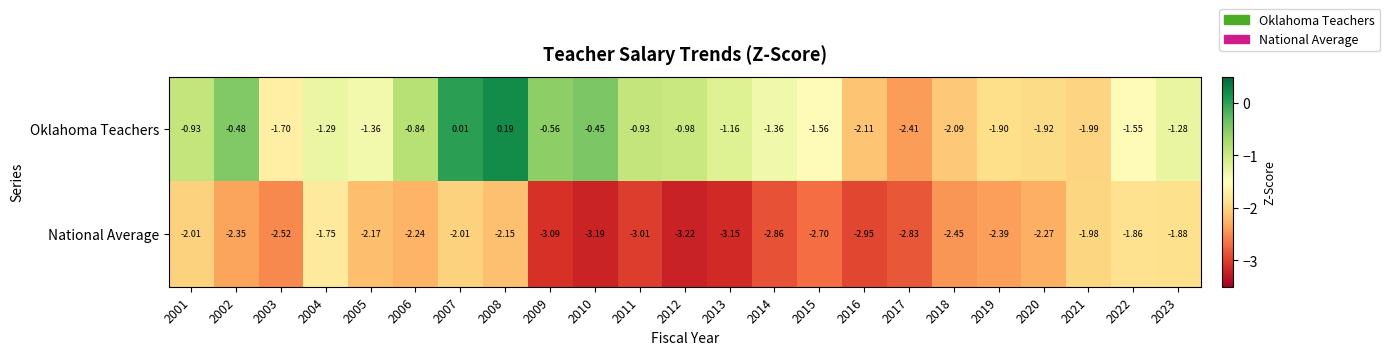

At 2023, list the series in order from largest to smallest.

Oklahoma Teachers, National Average